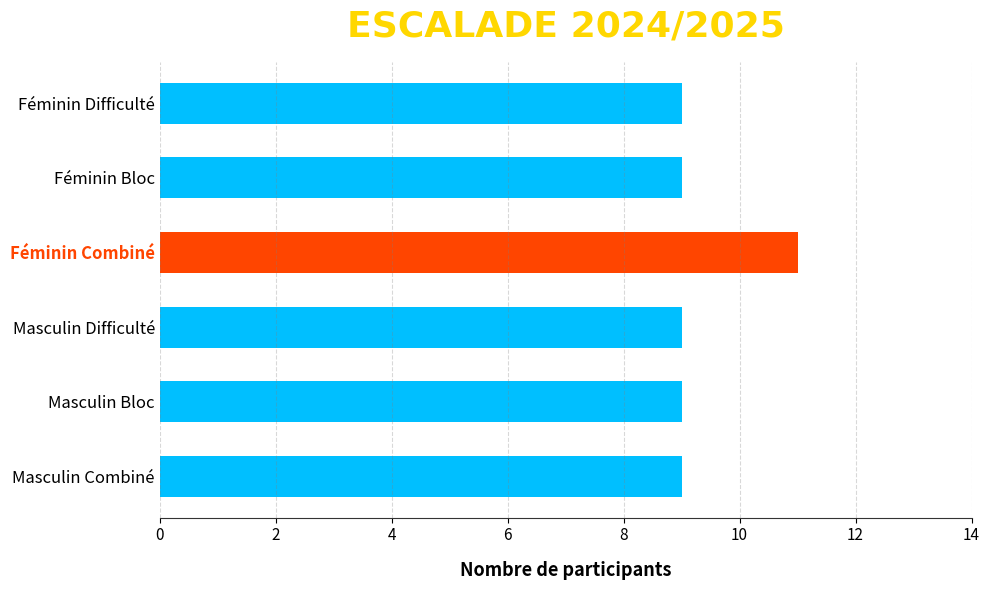

Count the values in the range 9 to 10.

5